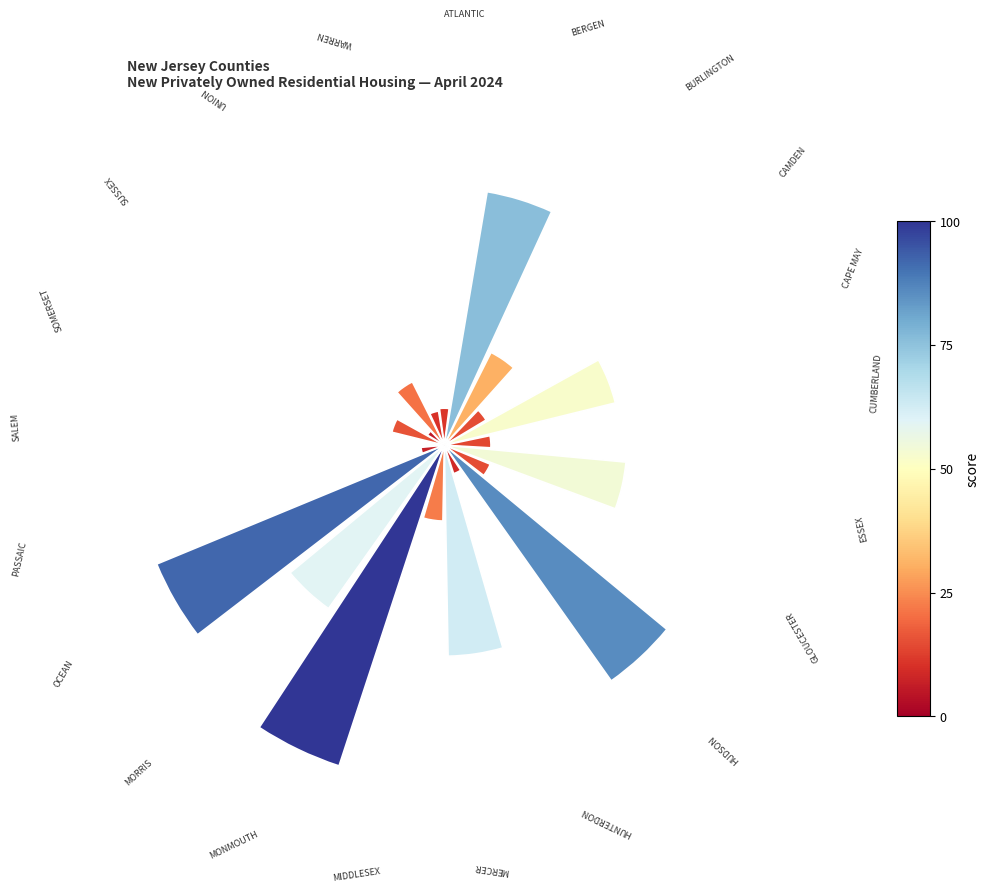

How many slices are in this pie chart?

21